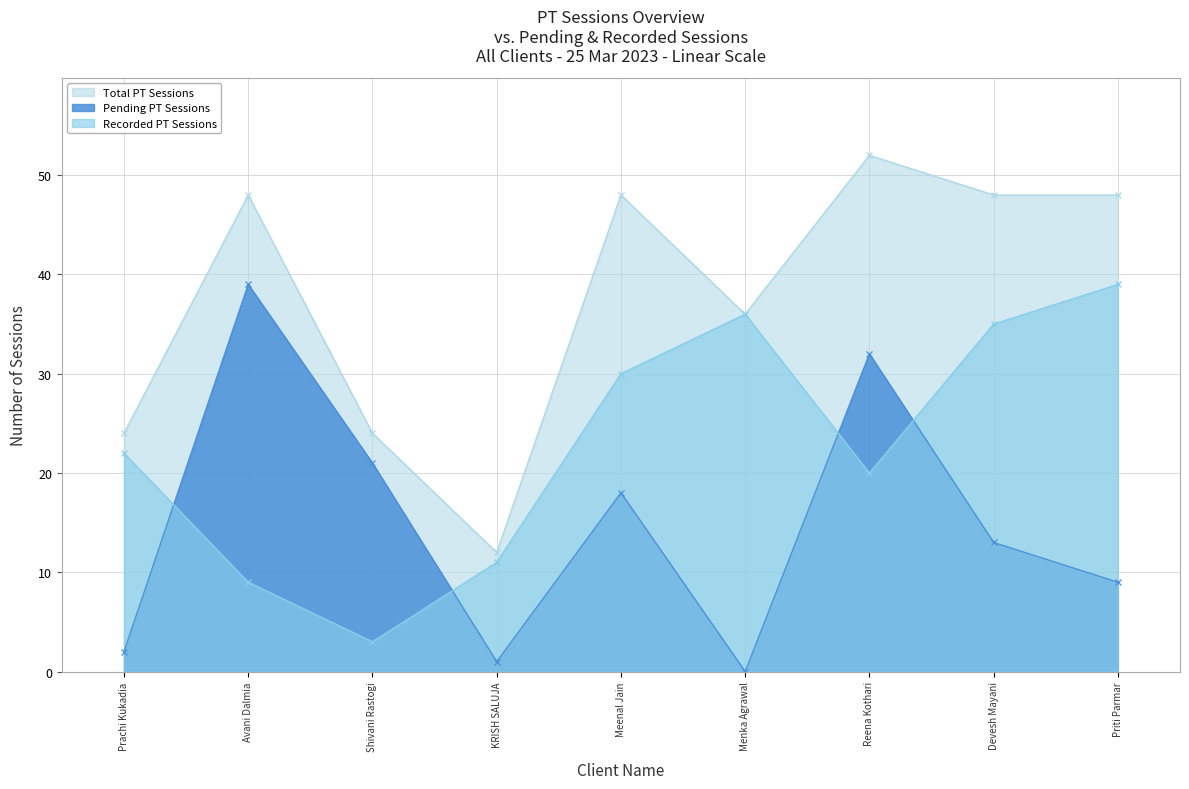

What is the value of the Recorded PT Sessions point at the 4th from the left?

11